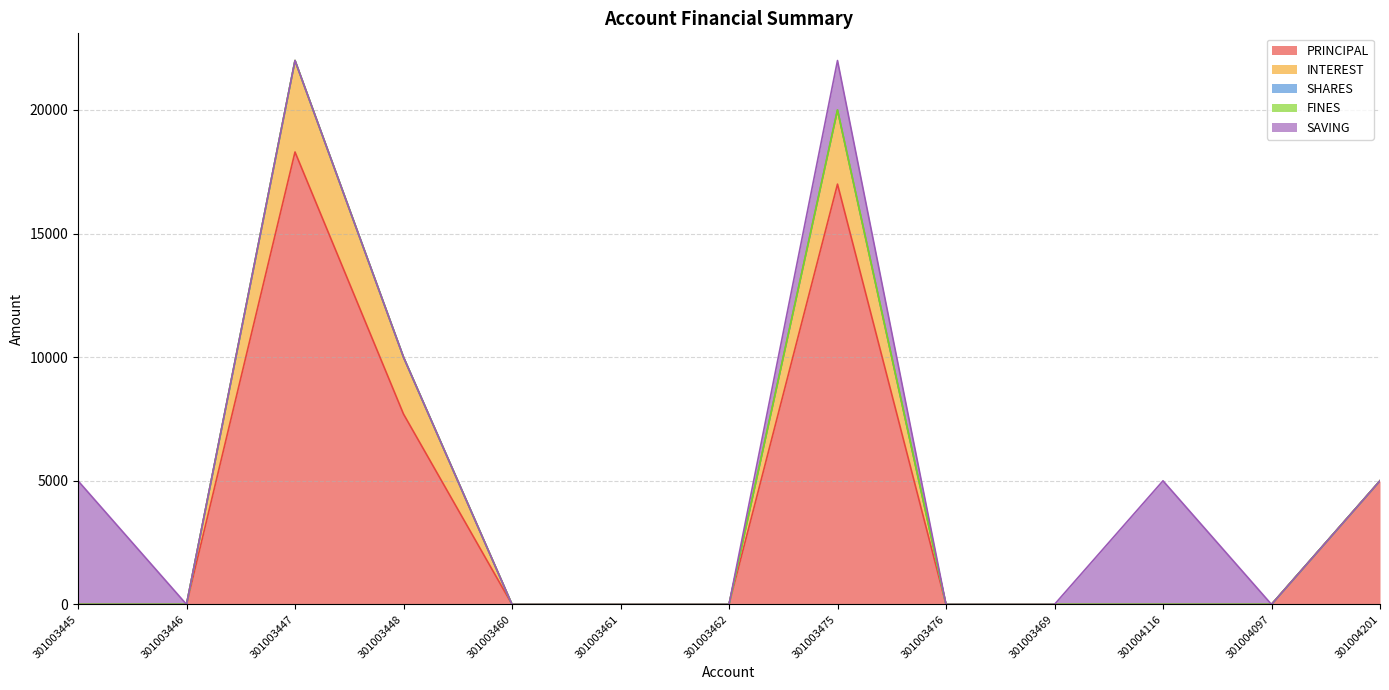

At which label is FINES closest to 0?

301003445